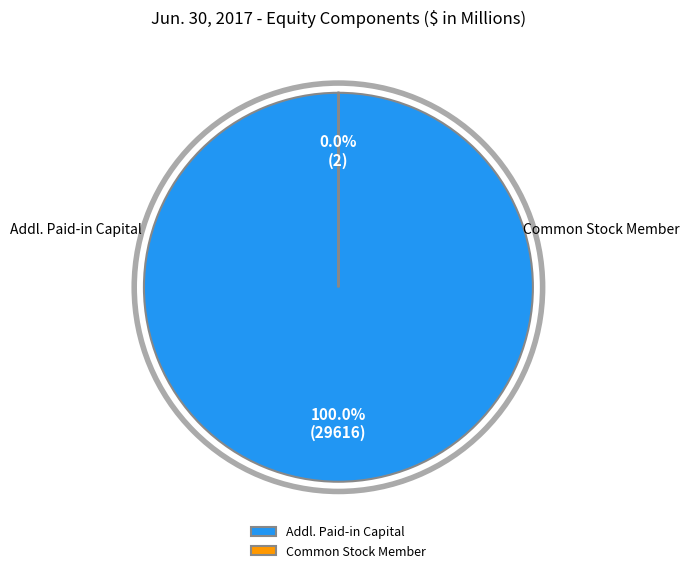

What is the total percentage of Common Stock Member (Additional Paid-in Capital) and Additional Paid-in Capital (Additional Paid-in Capital)?

100.0%